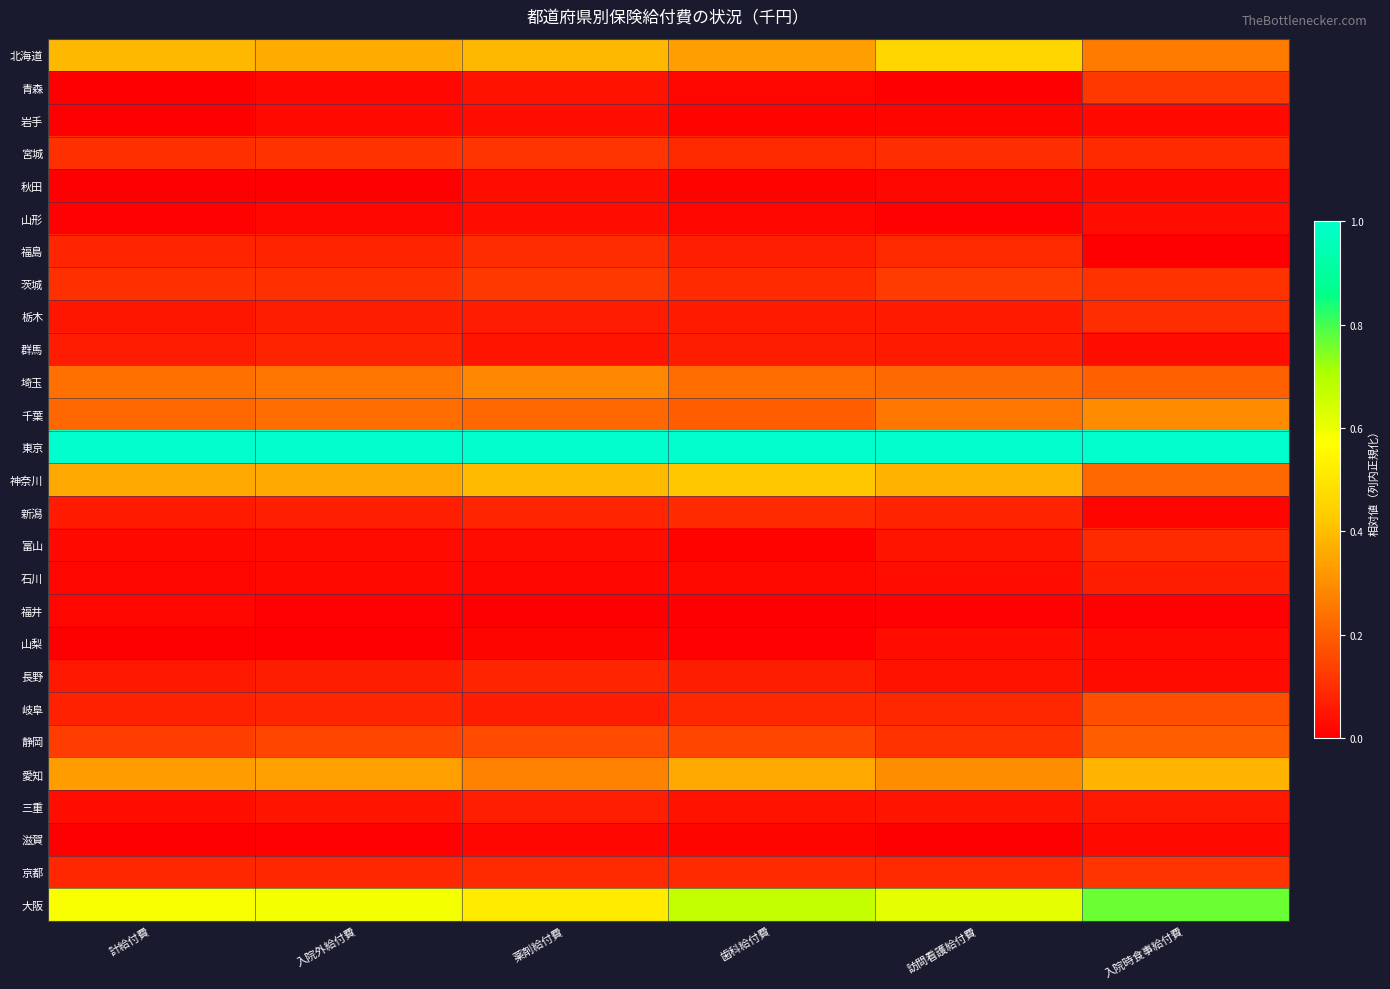

Rank the series at 入院時食事給付費 from highest to lowest value.

東京, 大阪, 愛知, 千葉, 北海道, 神奈川, 埼玉, 静岡, 岐阜, 青森, 京都, 茨城, 栃木, 宮城, 富山, 石川, 三重, 群馬, 山形, 長野, 秋田, 山梨, 滋賀, 岩手, 新潟, 福井, 福島